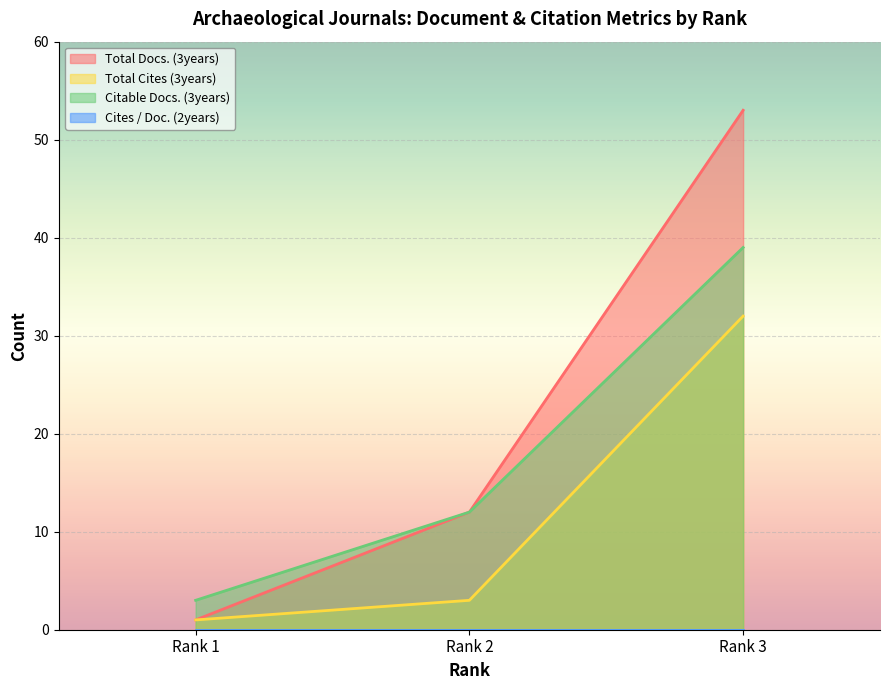

Is it true that Total Docs. (3years) equals 16 at Rank 2?

False